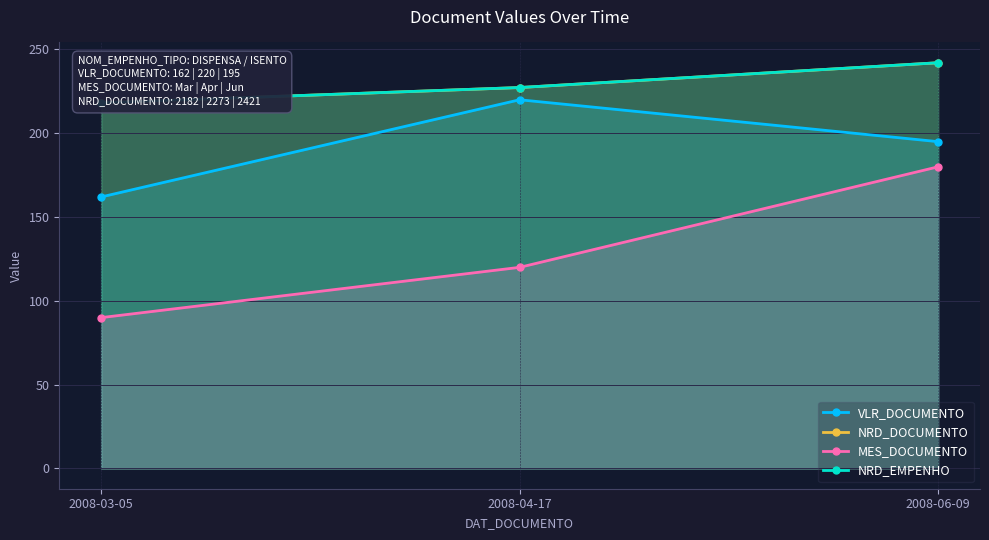

Which series has the largest range (max minus min)?

MES_DOCUMENTO